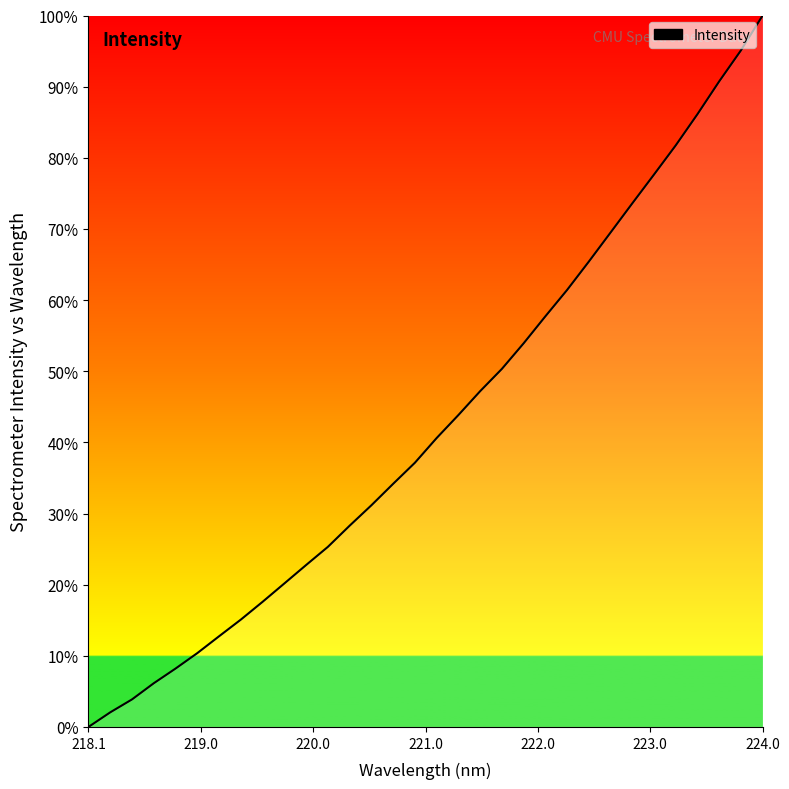

What is the difference between the maximum and minimum values?

100.0